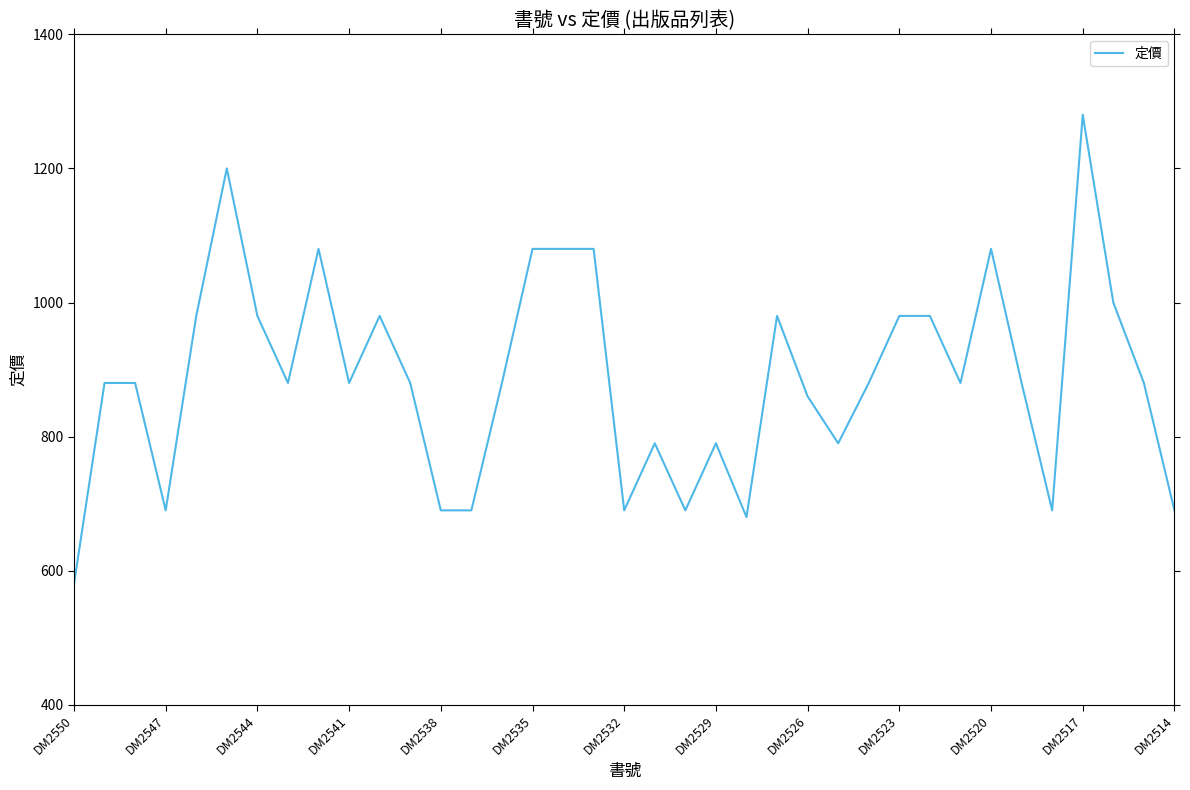

What is the greatest value displayed?

1280